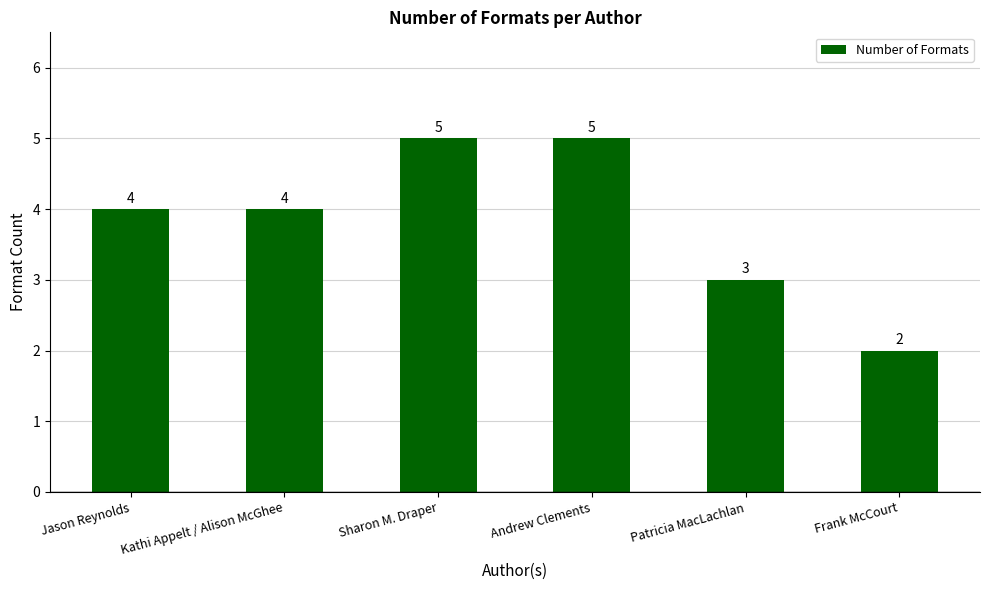

Reading right to left, what are all the values shown in this chart?

Frank McCourt=2	Patricia MacLachlan=3	Andrew Clements=5	Sharon M. Draper=5	Kathi Appelt / Alison McGhee=4	Jason Reynolds=4